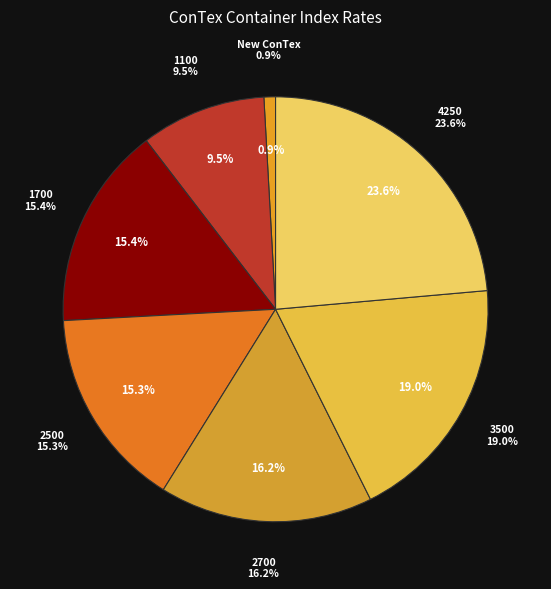

Approximately how many times larger is the value at New ConTex compared to 1700?

0.1